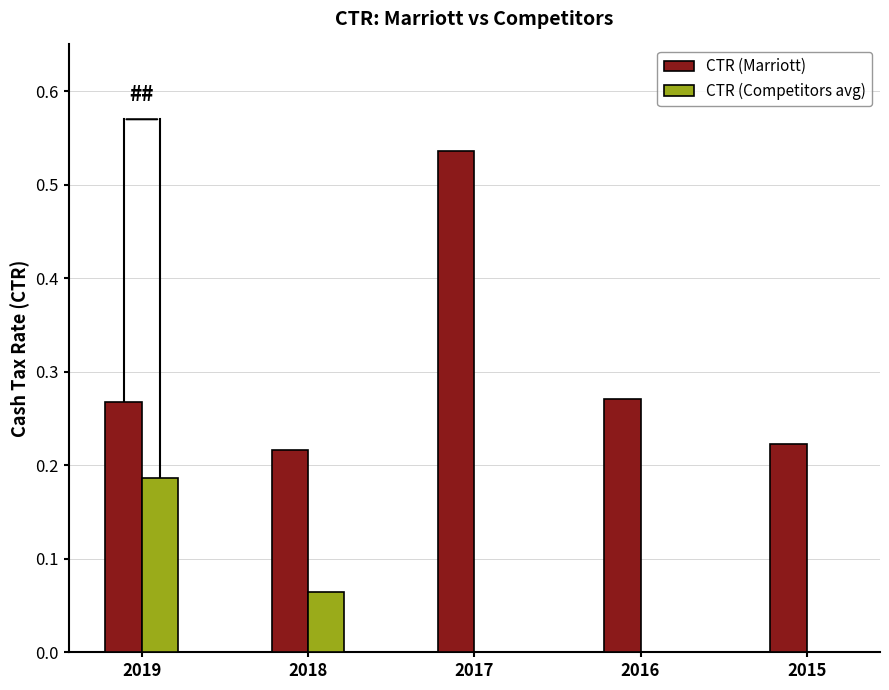

What is the sum of all CTR (Marriott) values?

1.5